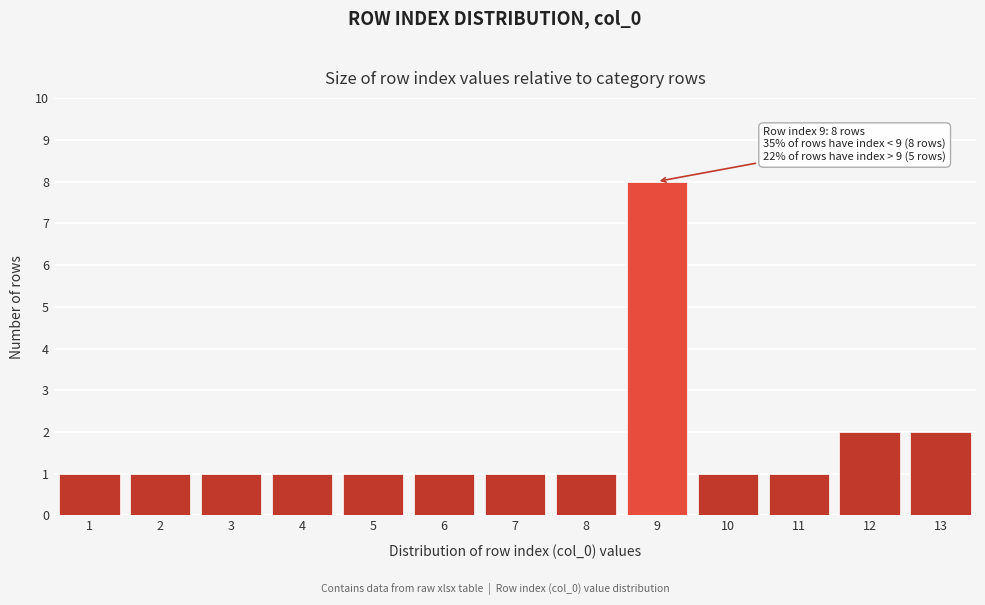

Reading left to right, what are all the values shown in this chart?

1	1	1	1	1	1	1	1	8	1	1	2	2